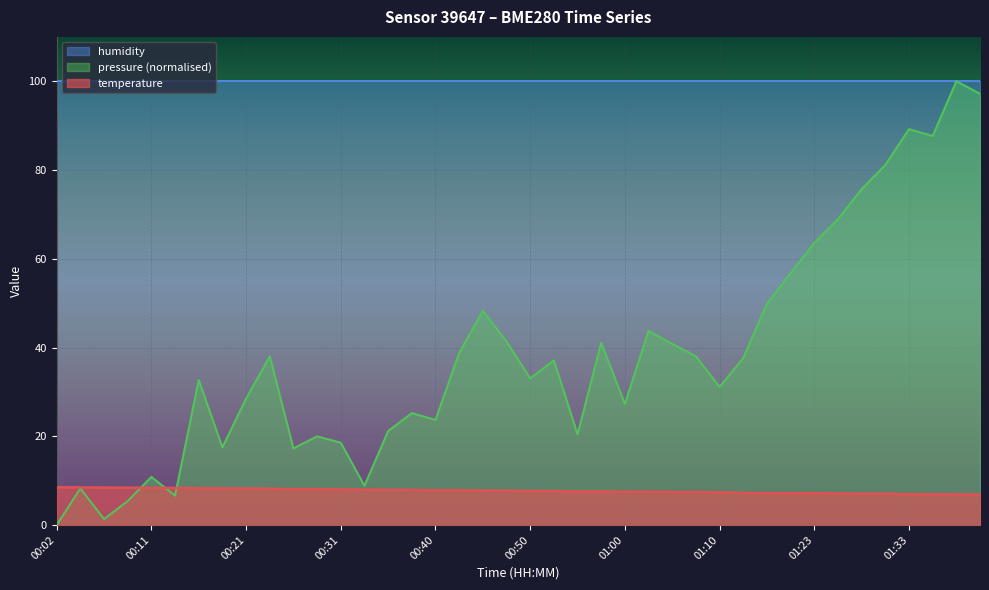

True or false: temperature and humidity cross at least once.

False